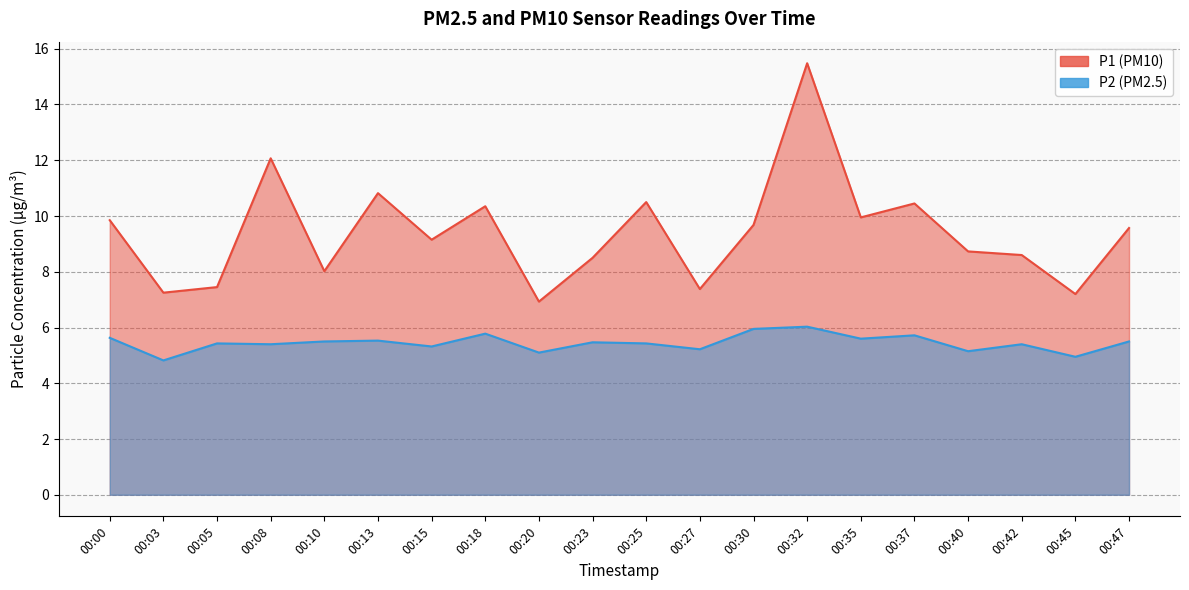

Reading right to left, transcribe all the data shown in this chart.

P1: 00:47=9.6	00:45=7.2	00:42=8.6	00:40=8.7	00:37=10.4	00:35=9.9	00:32=15.5	00:30=9.7	00:27=7.4	00:25=10.5	00:23=8.5	00:20=6.9	00:18=10.3	00:15=9.2	00:13=10.8	00:10=8.0	00:08=12.1	00:05=7.5	00:03=7.2	00:00=9.8
P2: 00:47=5.5	00:45=5.0	00:42=5.4	00:40=5.2	00:37=5.7	00:35=5.6	00:32=6.0	00:30=6.0	00:27=5.2	00:25=5.4	00:23=5.5	00:20=5.1	00:18=5.8	00:15=5.3	00:13=5.5	00:10=5.5	00:08=5.4	00:05=5.4	00:03=4.8	00:00=5.6